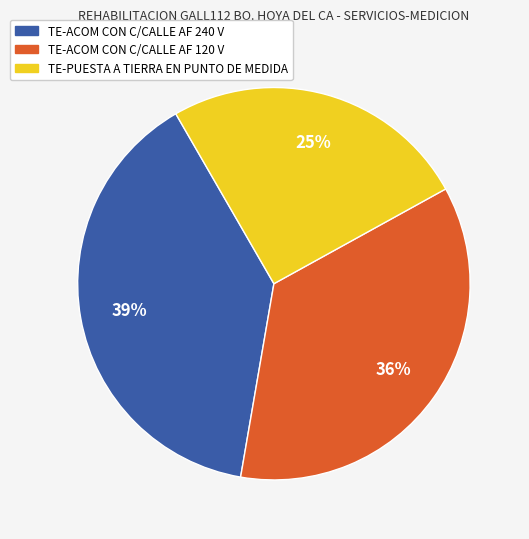

How many segments does this pie chart have?

3